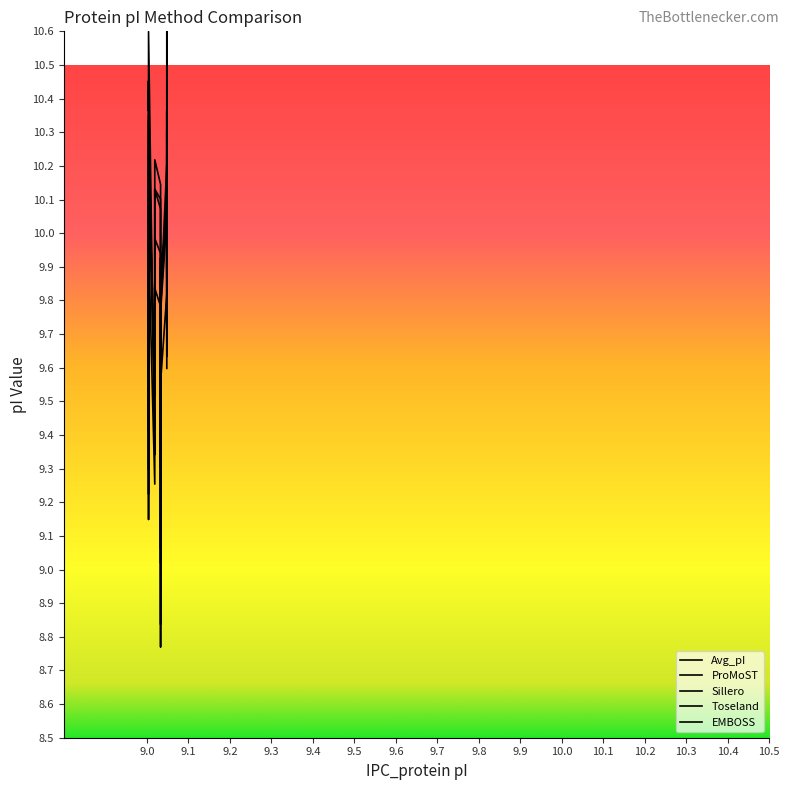

What is the minimum value shown in the chart?

8.8